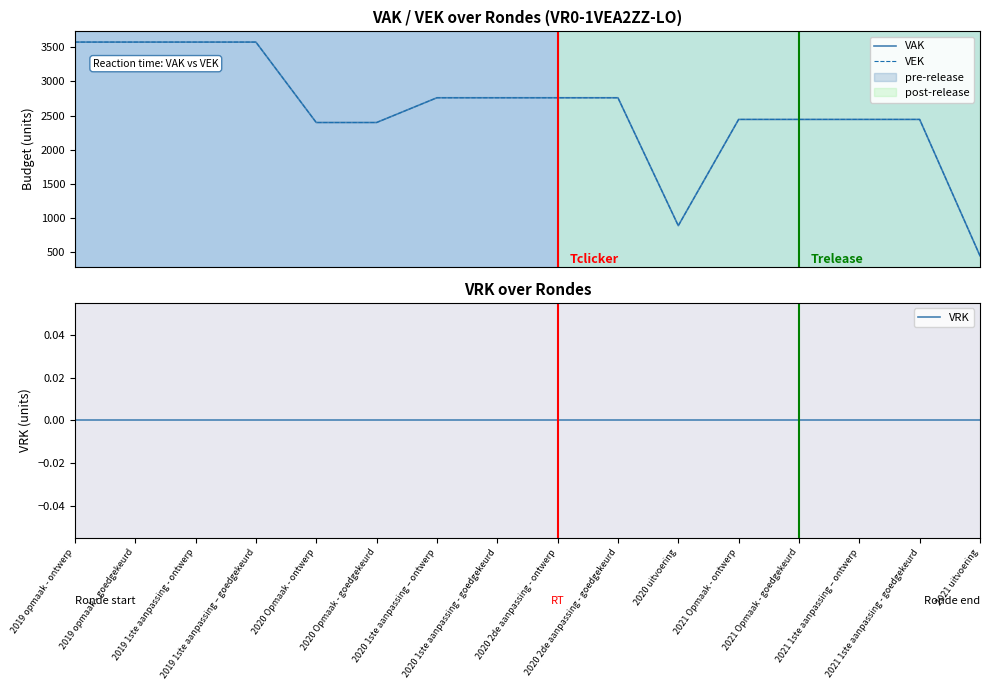

How many data points does each series have?

16